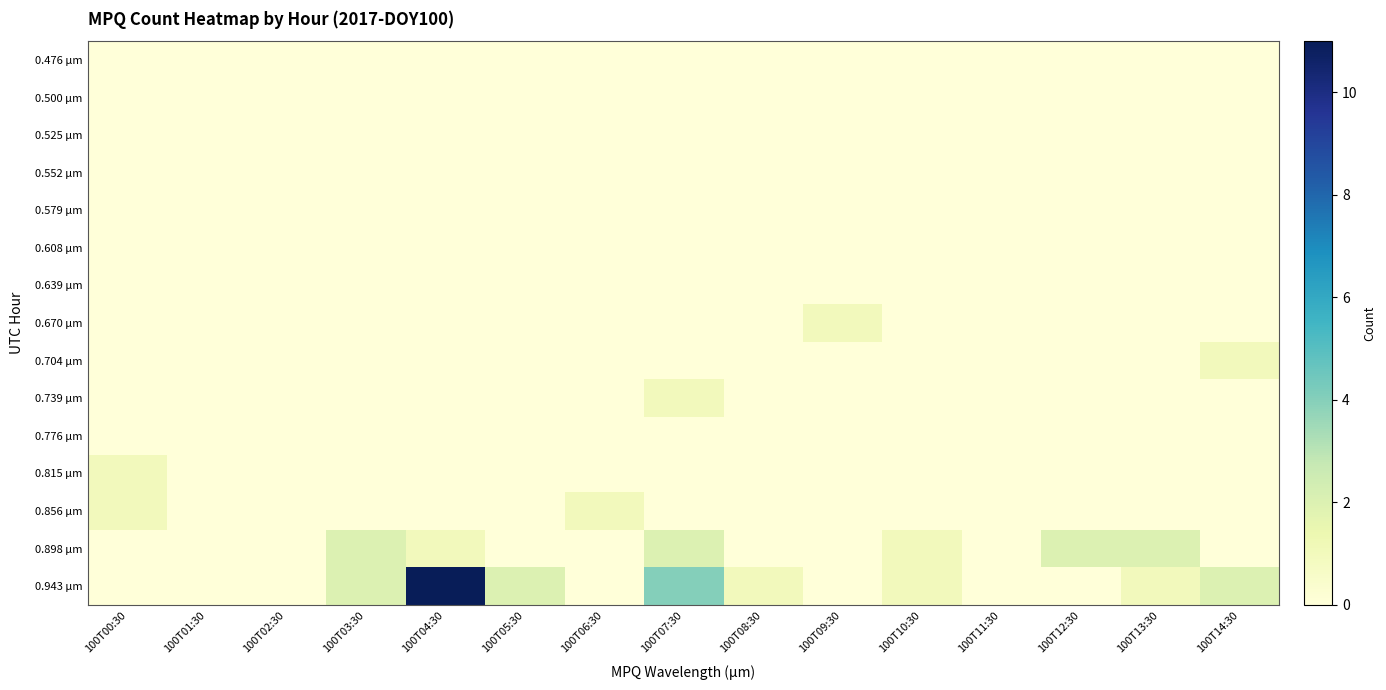

Reading left to right, list all the values displayed in this chart.

0.476 µm: 100T00:30=0	100T01:30=0	100T02:30=0	100T03:30=0	100T04:30=0	100T05:30=0	100T06:30=0	100T07:30=0	100T08:30=0	100T09:30=0	100T10:30=0	100T11:30=0	100T12:30=0	100T13:30=0	100T14:30=0
0.500 µm: 100T00:30=0	100T01:30=0	100T02:30=0	100T03:30=0	100T04:30=0	100T05:30=0	100T06:30=0	100T07:30=0	100T08:30=0	100T09:30=0	100T10:30=0	100T11:30=0	100T12:30=0	100T13:30=0	100T14:30=0
0.525 µm: 100T00:30=0	100T01:30=0	100T02:30=0	100T03:30=0	100T04:30=0	100T05:30=0	100T06:30=0	100T07:30=0	100T08:30=0	100T09:30=0	100T10:30=0	100T11:30=0	100T12:30=0	100T13:30=0	100T14:30=0
0.552 µm: 100T00:30=0	100T01:30=0	100T02:30=0	100T03:30=0	100T04:30=0	100T05:30=0	100T06:30=0	100T07:30=0	100T08:30=0	100T09:30=0	100T10:30=0	100T11:30=0	100T12:30=0	100T13:30=0	100T14:30=0
0.579 µm: 100T00:30=0	100T01:30=0	100T02:30=0	100T03:30=0	100T04:30=0	100T05:30=0	100T06:30=0	100T07:30=0	100T08:30=0	100T09:30=0	100T10:30=0	100T11:30=0	100T12:30=0	100T13:30=0	100T14:30=0
0.608 µm: 100T00:30=0	100T01:30=0	100T02:30=0	100T03:30=0	100T04:30=0	100T05:30=0	100T06:30=0	100T07:30=0	100T08:30=0	100T09:30=0	100T10:30=0	100T11:30=0	100T12:30=0	100T13:30=0	100T14:30=0
0.639 µm: 100T00:30=0	100T01:30=0	100T02:30=0	100T03:30=0	100T04:30=0	100T05:30=0	100T06:30=0	100T07:30=0	100T08:30=0	100T09:30=0	100T10:30=0	100T11:30=0	100T12:30=0	100T13:30=0	100T14:30=0
0.670 µm: 100T00:30=0	100T01:30=0	100T02:30=0	100T03:30=0	100T04:30=0	100T05:30=0	100T06:30=0	100T07:30=0	100T08:30=0	100T09:30=1	100T10:30=0	100T11:30=0	100T12:30=0	100T13:30=0	100T14:30=0
0.704 µm: 100T00:30=0	100T01:30=0	100T02:30=0	100T03:30=0	100T04:30=0	100T05:30=0	100T06:30=0	100T07:30=0	100T08:30=0	100T09:30=0	100T10:30=0	100T11:30=0	100T12:30=0	100T13:30=0	100T14:30=1
0.739 µm: 100T00:30=0	100T01:30=0	100T02:30=0	100T03:30=0	100T04:30=0	100T05:30=0	100T06:30=0	100T07:30=1	100T08:30=0	100T09:30=0	100T10:30=0	100T11:30=0	100T12:30=0	100T13:30=0	100T14:30=0
0.776 µm: 100T00:30=0	100T01:30=0	100T02:30=0	100T03:30=0	100T04:30=0	100T05:30=0	100T06:30=0	100T07:30=0	100T08:30=0	100T09:30=0	100T10:30=0	100T11:30=0	100T12:30=0	100T13:30=0	100T14:30=0
0.815 µm: 100T00:30=1	100T01:30=0	100T02:30=0	100T03:30=0	100T04:30=0	100T05:30=0	100T06:30=0	100T07:30=0	100T08:30=0	100T09:30=0	100T10:30=0	100T11:30=0	100T12:30=0	100T13:30=0	100T14:30=0
0.856 µm: 100T00:30=1	100T01:30=0	100T02:30=0	100T03:30=0	100T04:30=0	100T05:30=0	100T06:30=1	100T07:30=0	100T08:30=0	100T09:30=0	100T10:30=0	100T11:30=0	100T12:30=0	100T13:30=0	100T14:30=0
0.898 µm: 100T00:30=0	100T01:30=0	100T02:30=0	100T03:30=2	100T04:30=1	100T05:30=0	100T06:30=0	100T07:30=2	100T08:30=0	100T09:30=0	100T10:30=1	100T11:30=0	100T12:30=2	100T13:30=2	100T14:30=0
0.943 µm: 100T00:30=0	100T01:30=0	100T02:30=0	100T03:30=2	100T04:30=11	100T05:30=2	100T06:30=0	100T07:30=4	100T08:30=1	100T09:30=0	100T10:30=1	100T11:30=0	100T12:30=0	100T13:30=1	100T14:30=2